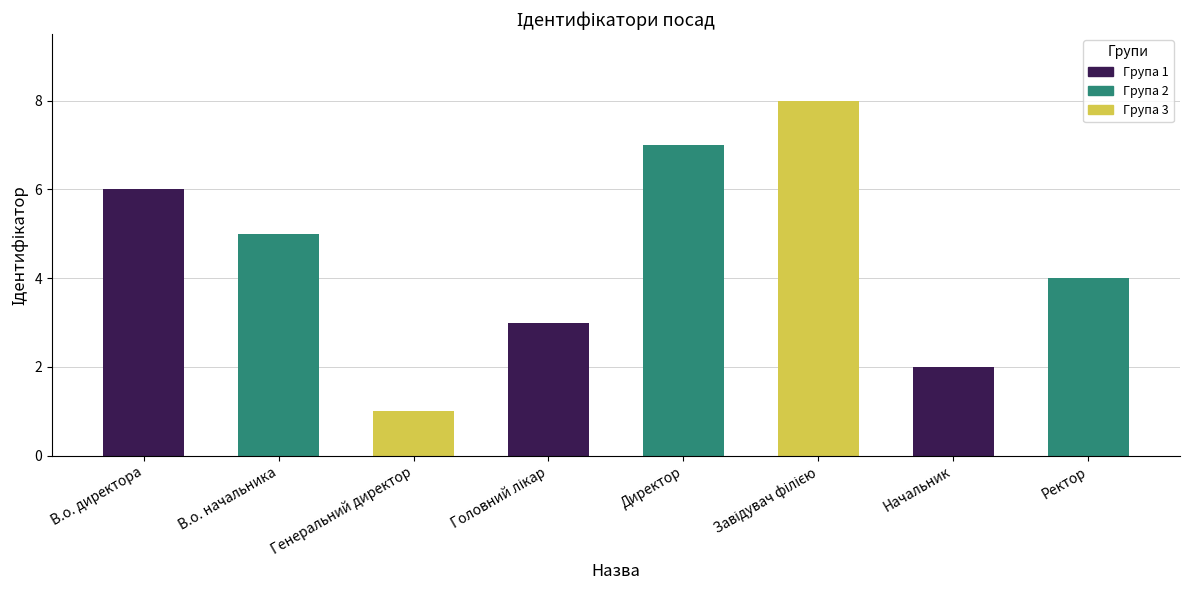

What is the ratio of the value at Директор to the value at В.о. начальника?

1.4